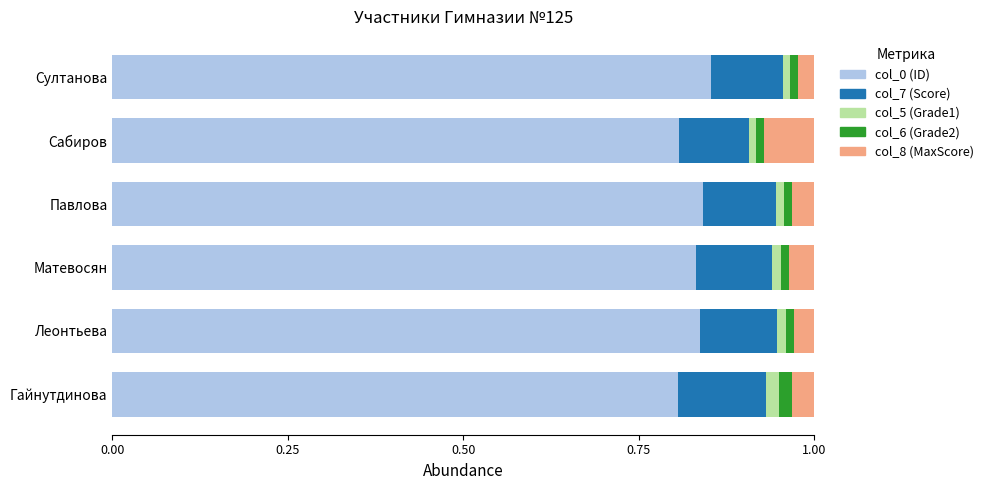

True or false: col_0 (ID) has a value of 1.4 at Сабиров.

False